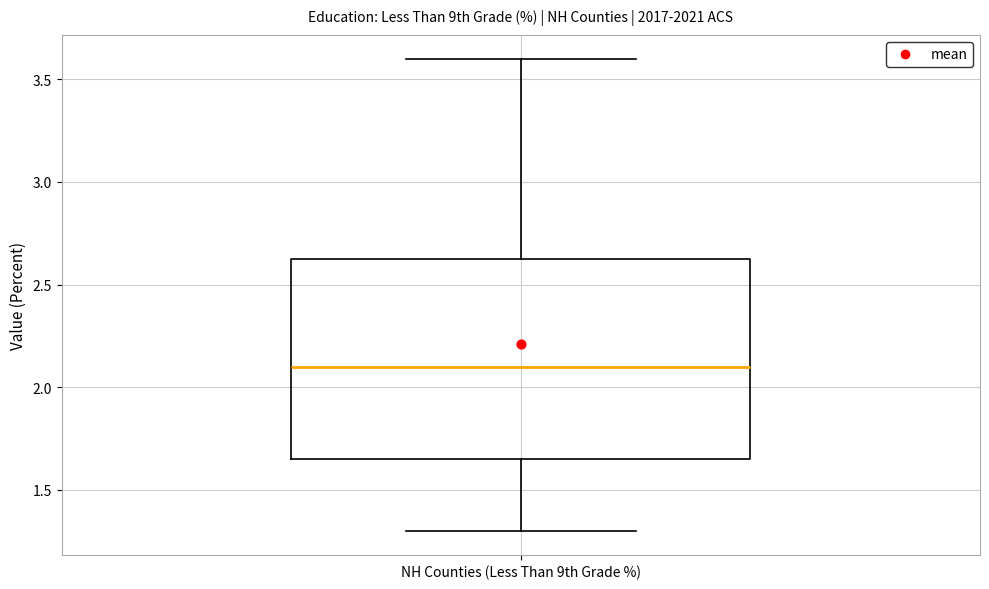

Read this box plot against the y-axis: the position of the median line, the range covered by the box, and the ends of both whiskers. The values are not printed on the chart, so give them approximately, as read against the axis.

median 2.10, box 1.65 to 2.65, whiskers 1.30 to 3.60